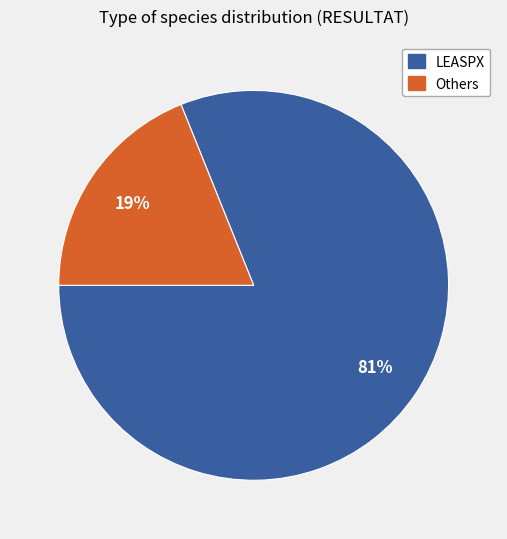

How many segments does this pie chart have?

2